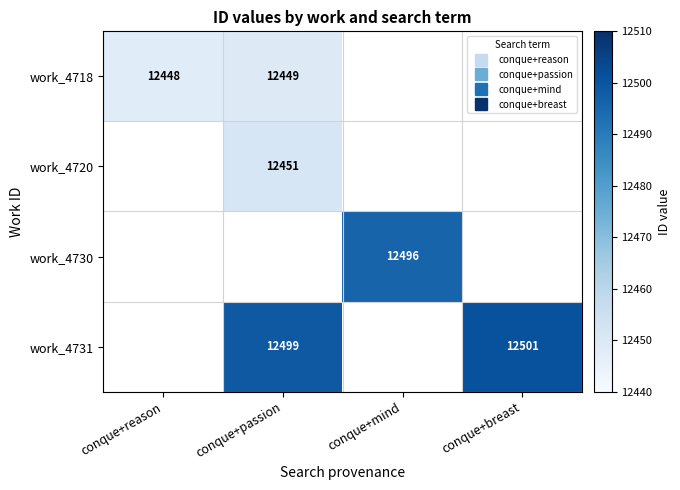

What is the spread (max minus min) of values at conque+passion?

50.0